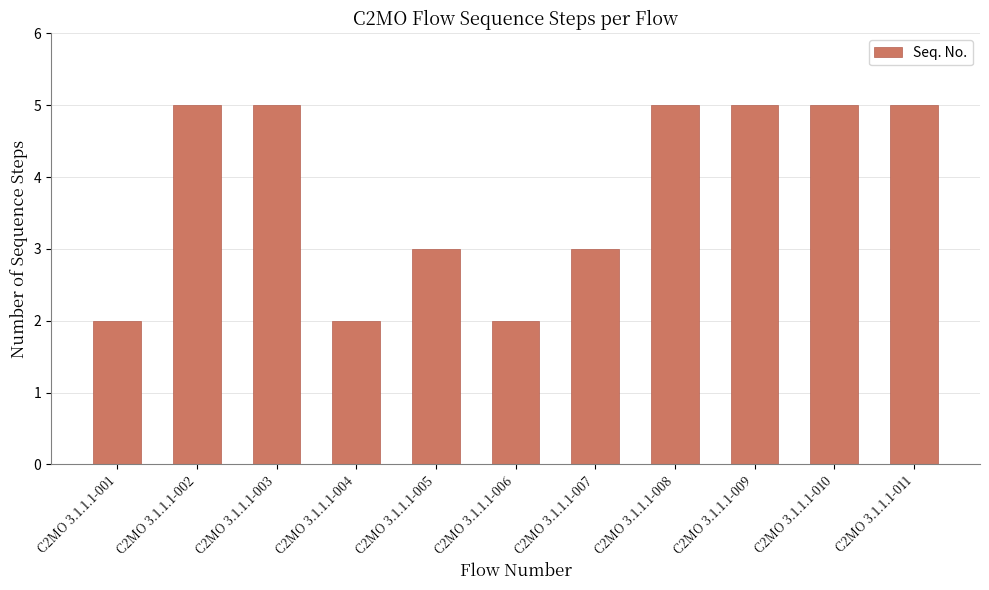

What is the value of the 3rd bar from the left?

5